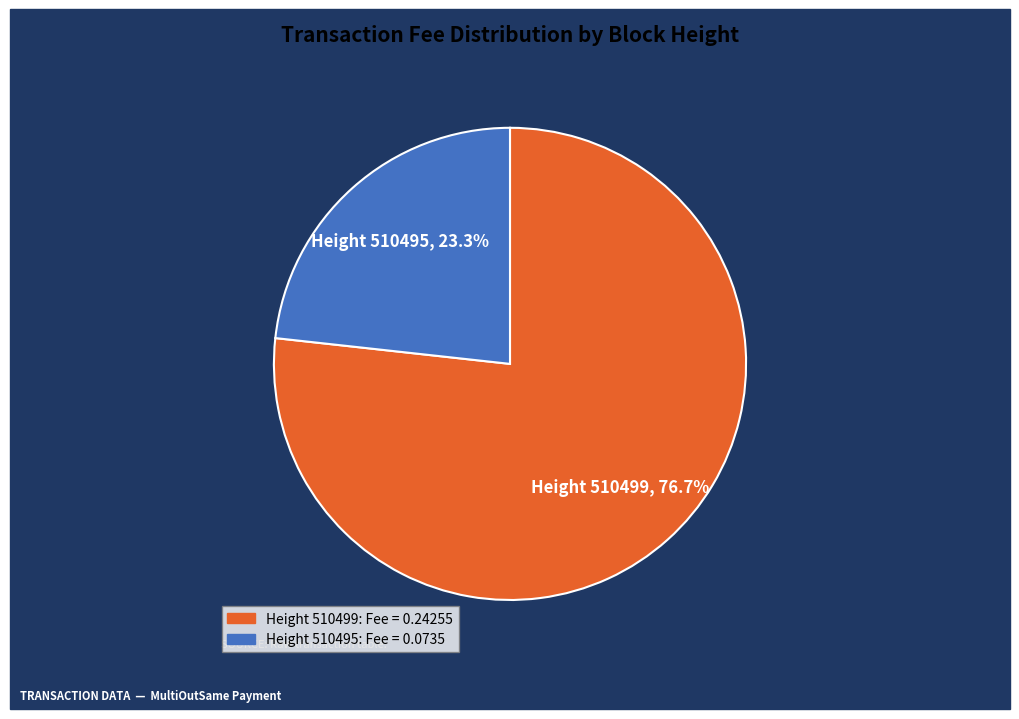

How many slices are in this pie chart?

2